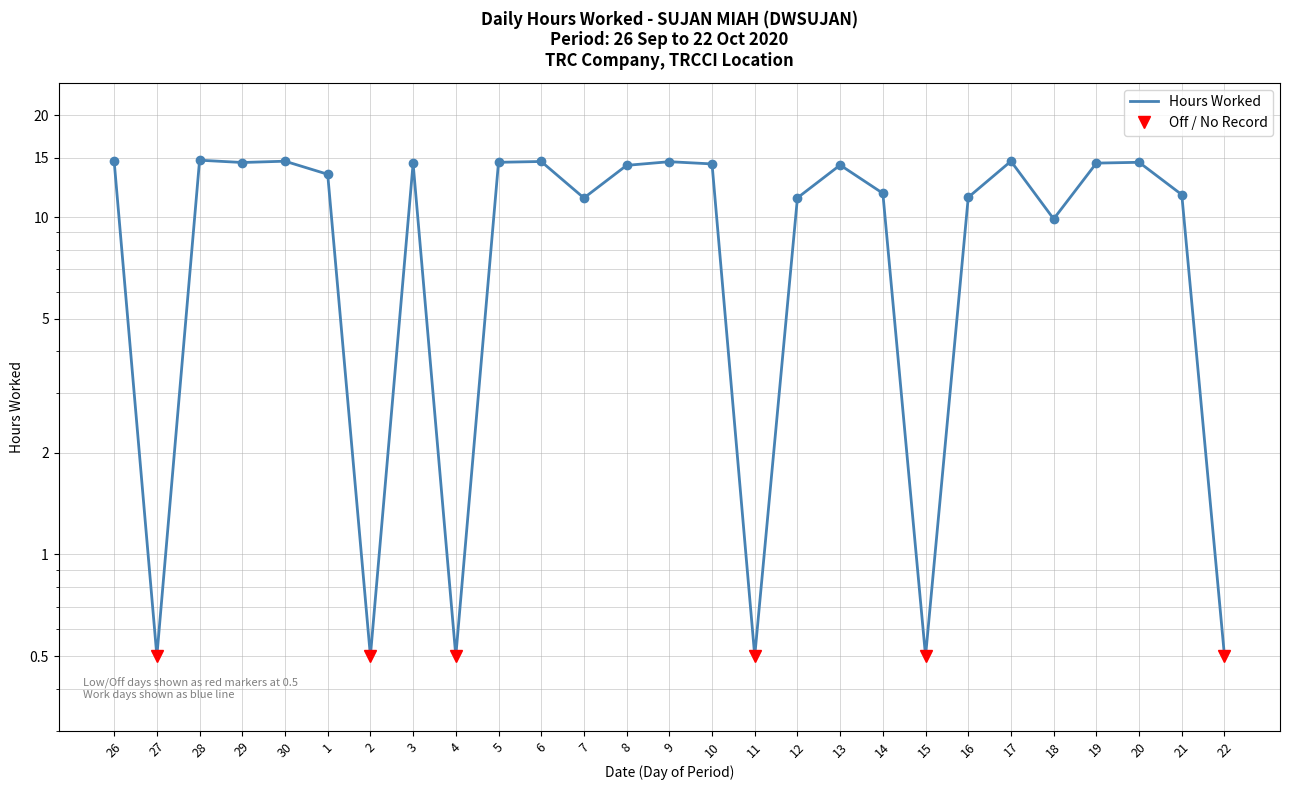

Reading left to right, what are all the values shown in this chart?

26=14.6	27=0.5	28=14.7	29=14.5	30=14.6	1=13.4	2=0.5	3=14.4	4=0.5	5=14.5	6=14.6	7=11.4	8=14.2	9=14.6	10=14.4	11=0.5	12=11.4	13=14.3	14=11.8	15=0.5	16=11.4	17=14.6	18=9.9	19=14.4	20=14.5	21=11.7	22=0.5